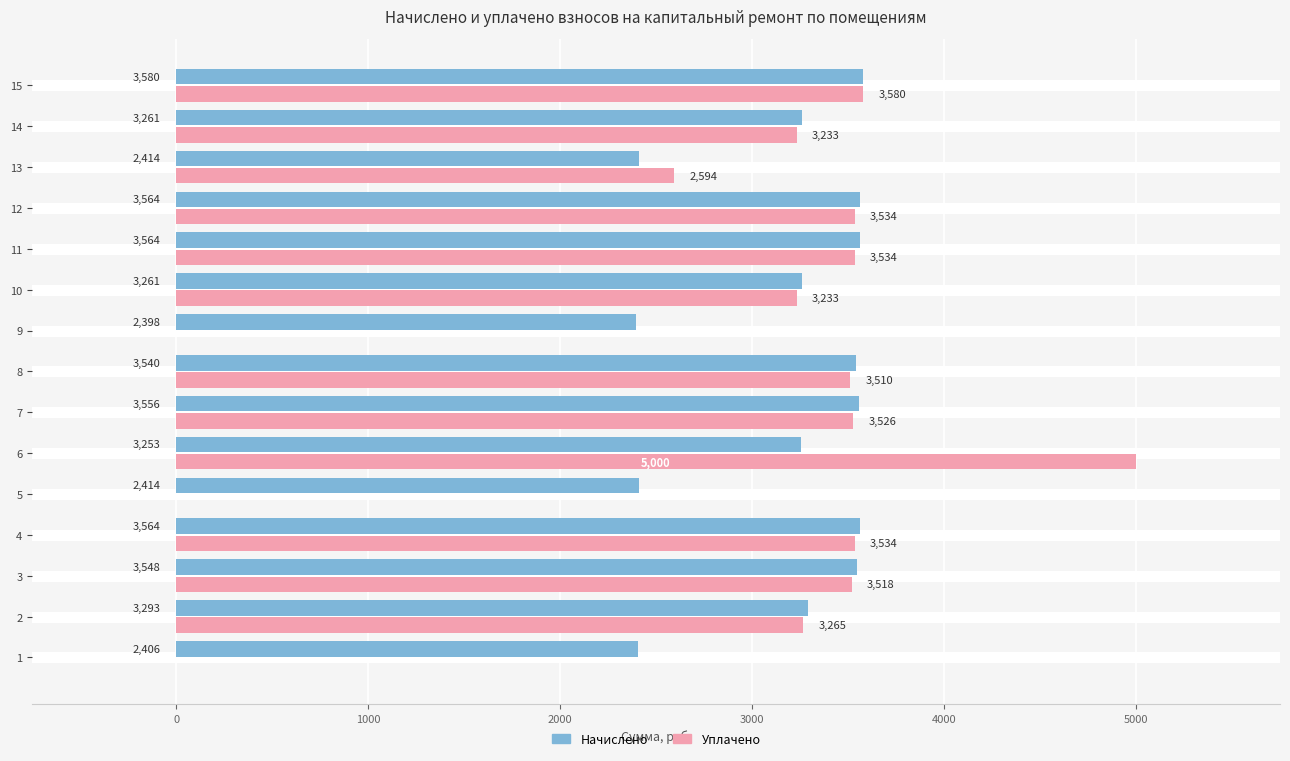

Between 5 and 15, which series saw the biggest shift?

Уплачено